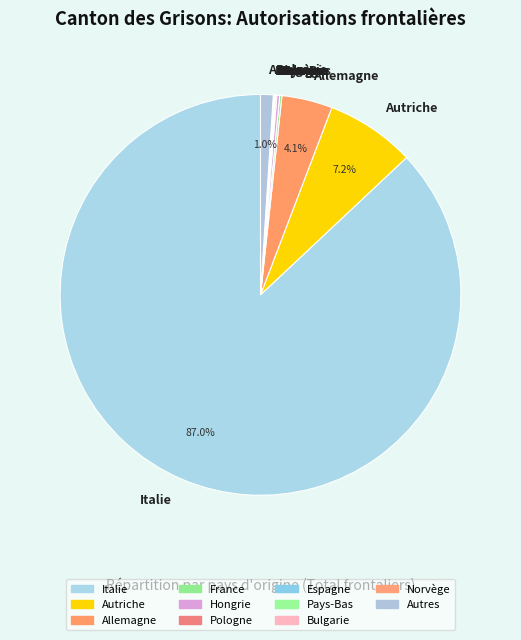

What is the largest slice in the pie chart?

Italie